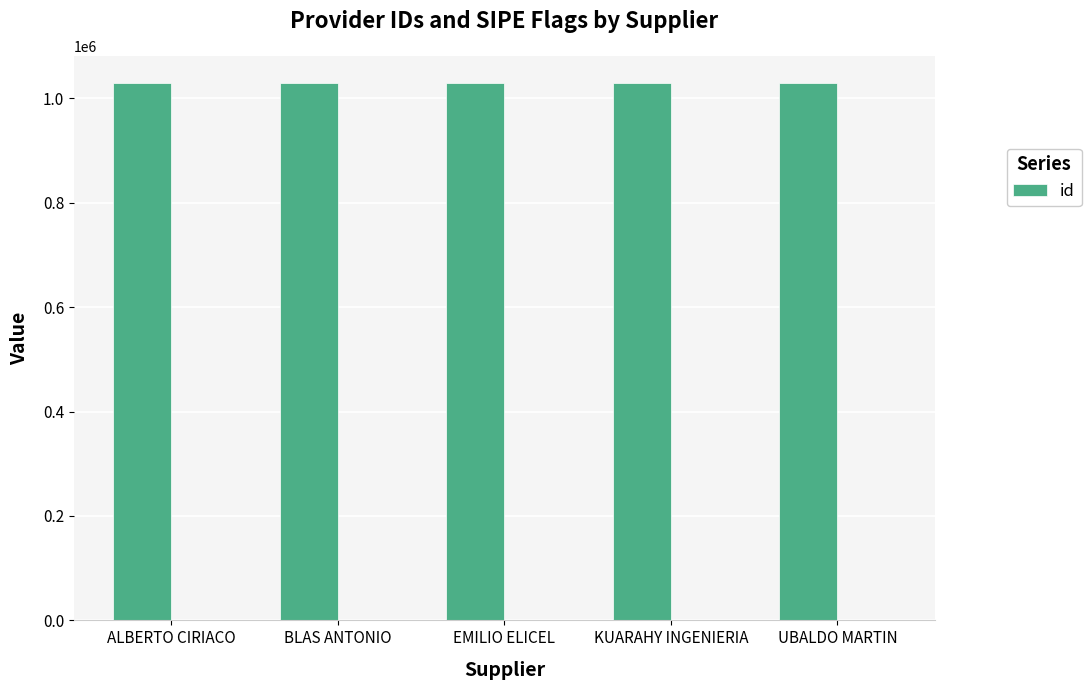

Rank the categories by value from lowest to highest.

UBALDO MARTIN, KUARAHY INGENIERIA, EMILIO ELICEL, ALBERTO CIRIACO, BLAS ANTONIO